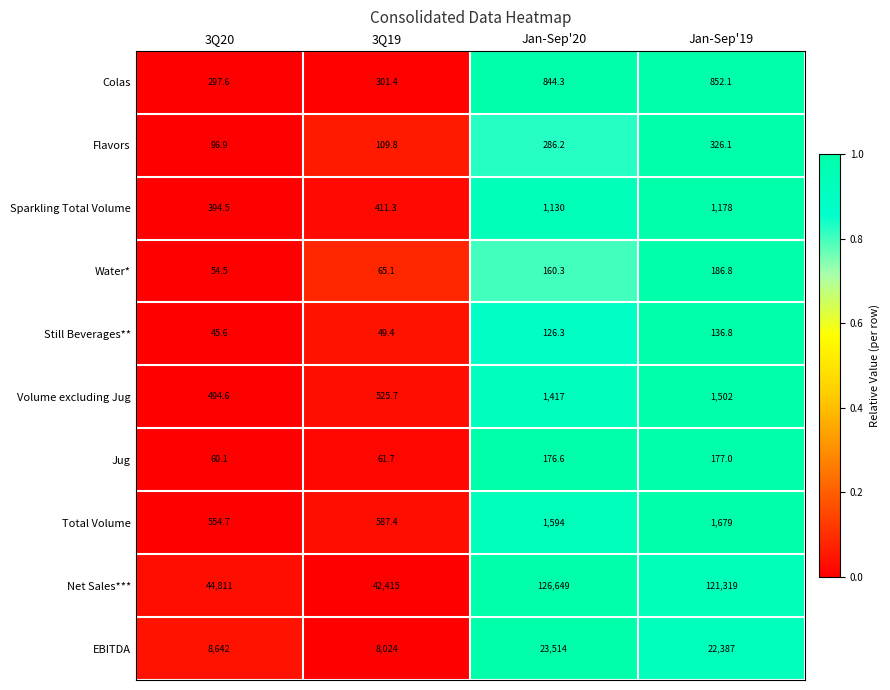

List the series in order of their peak value, highest first.

Net Sales***, EBITDA, Total Volume, Volume excluding Jug, Sparkling Total Volume, Colas, Flavors, Water*, Jug, Still Beverages**